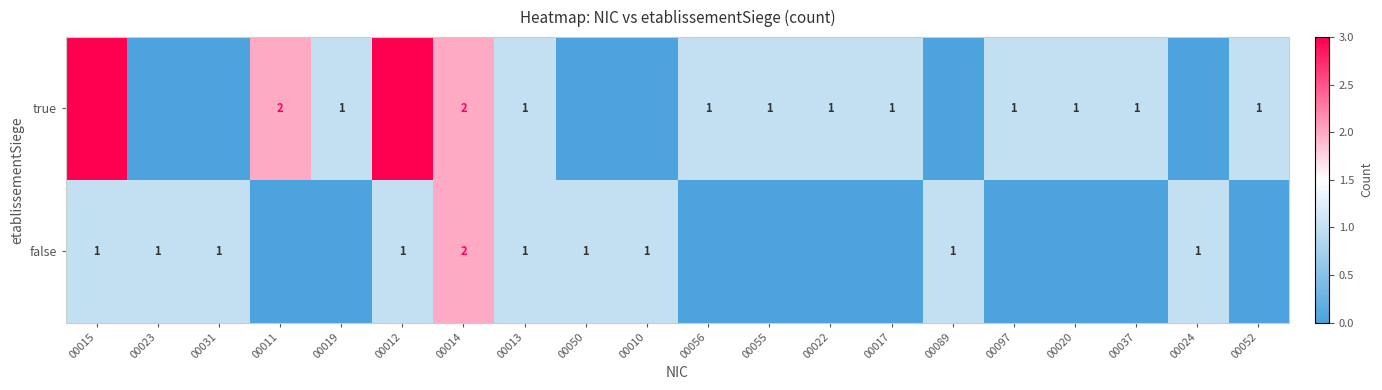

What is the total value across all series at 00023?

1